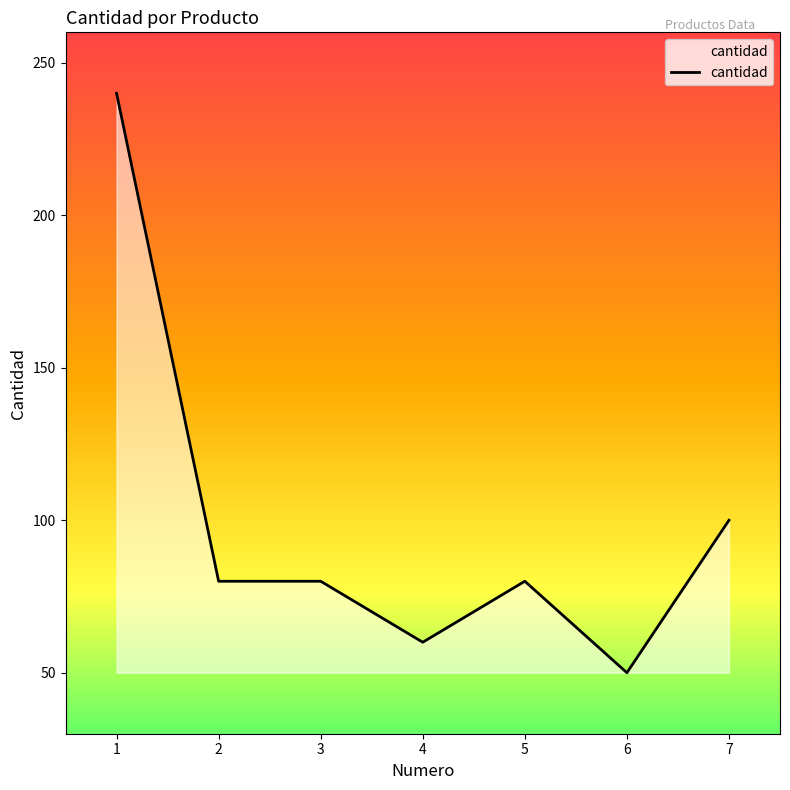

Does the chart have visible grid lines?

No